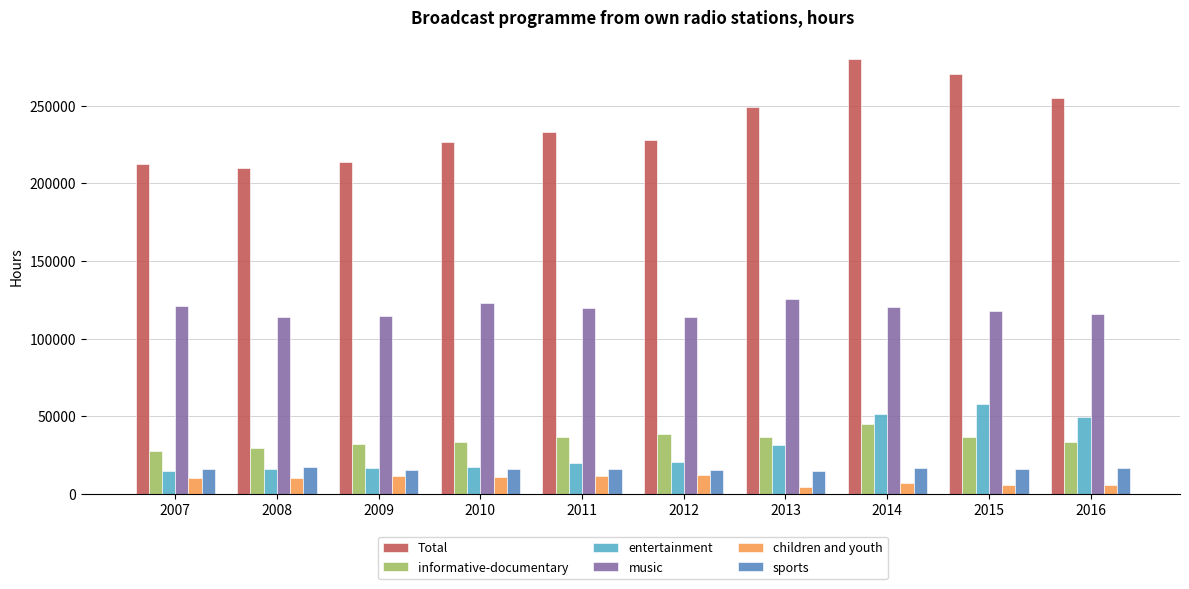

The children and youth series shows 4379 at 2013. True or false?

True